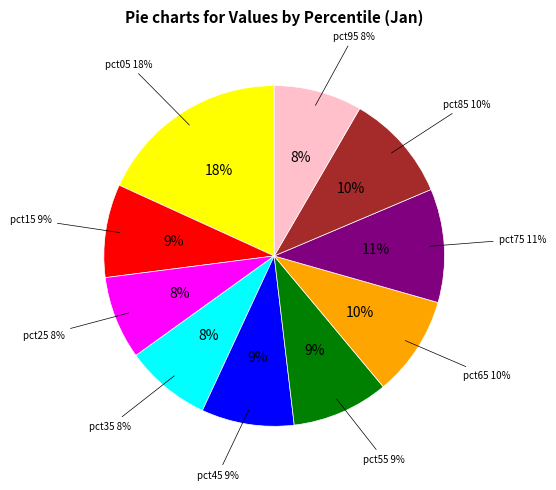

The pct25 slice represents 8% of the pie. True or false?

True